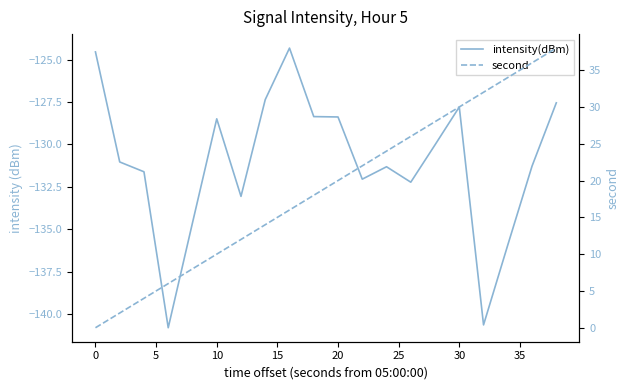

How many lines are shown in the chart?

2